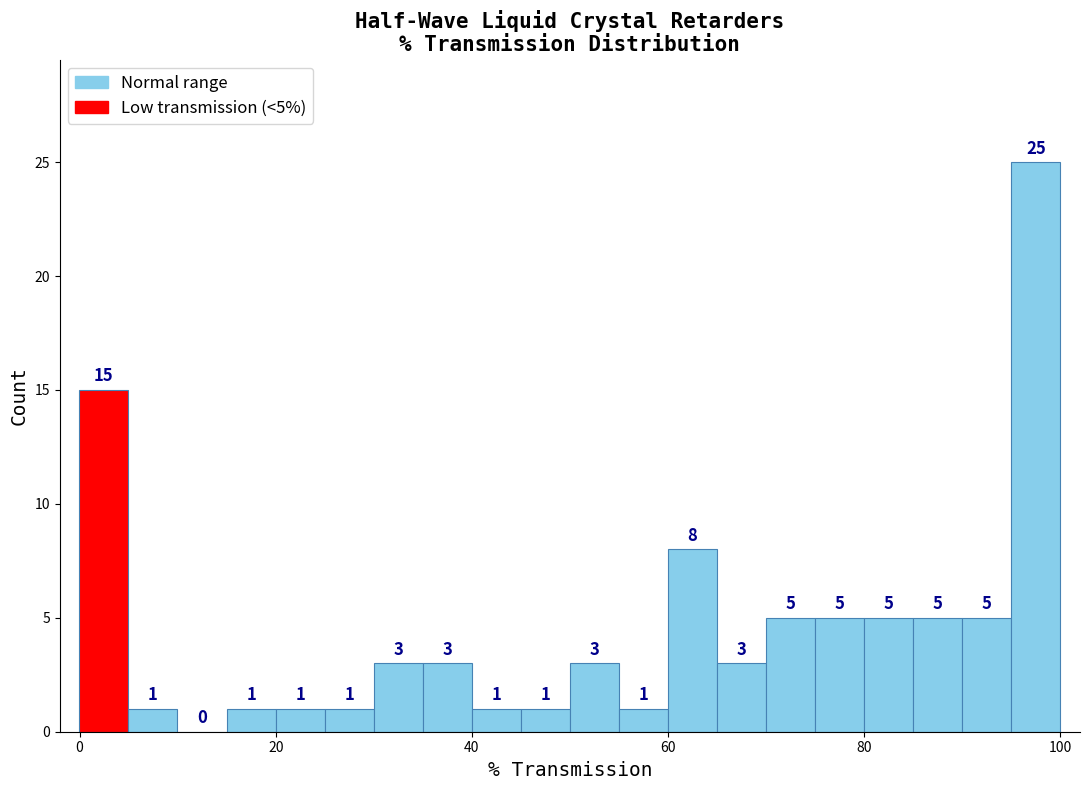

Around what value on the x-axis is the tallest bar? Give the approximate position of its centre, as read against the axis.

98